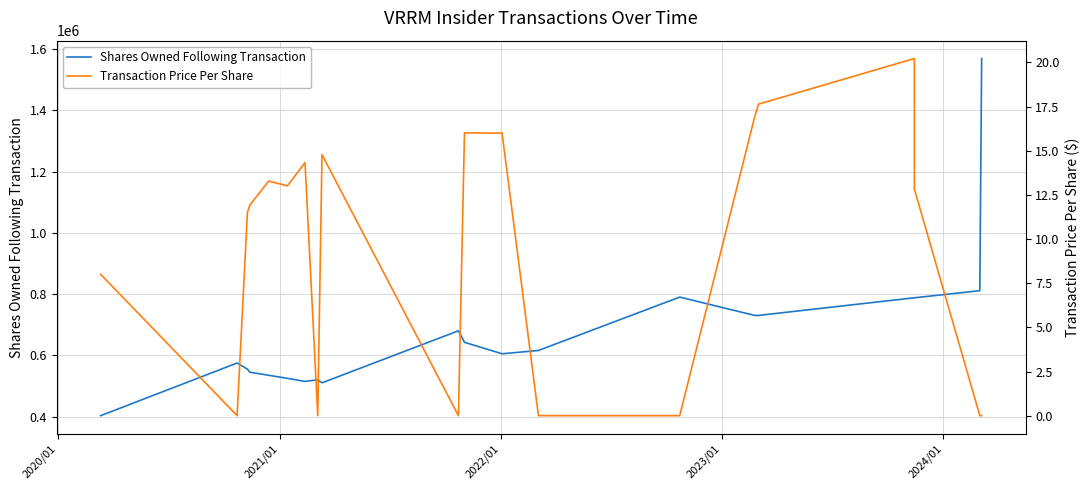

Rank the series by their maximum value, from highest to lowest.

Shares Owned Following Transaction, Transaction Price Per Share